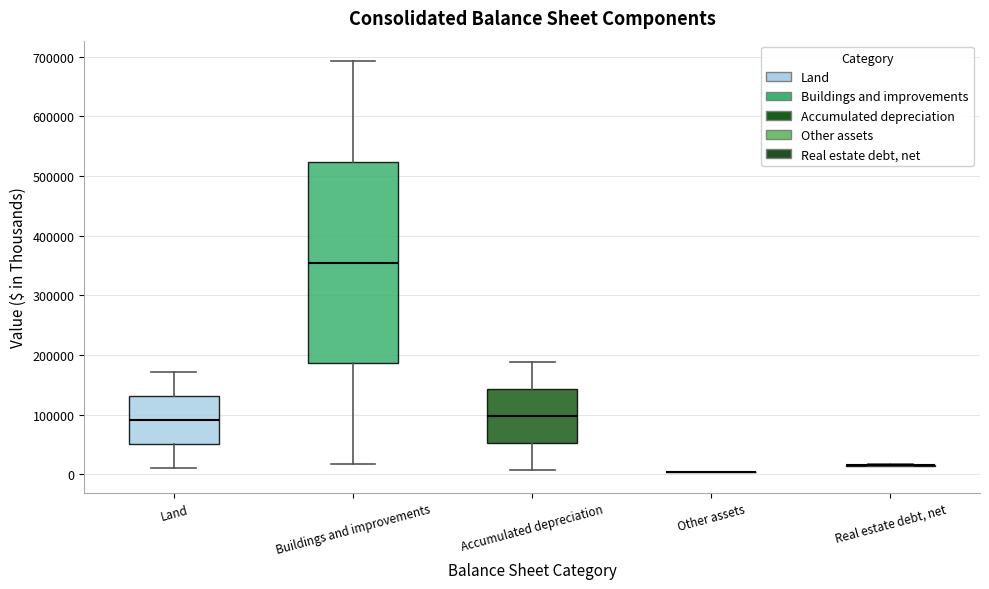

Where does the lower whisker of the box for Buildings and improvements end on the y-axis? The values are not printed on the chart, so give them approximately, as read against the axis.

20000